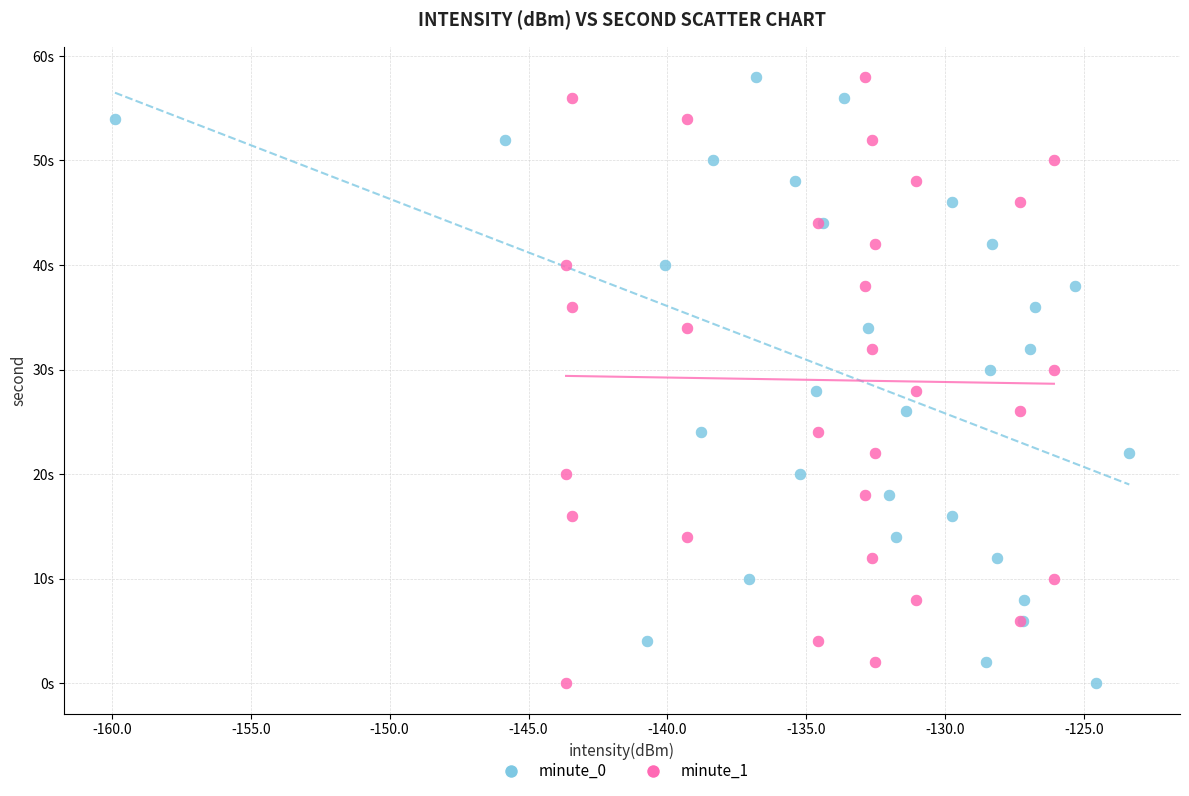

What are all the series names shown in the legend?

minute_0, minute_1